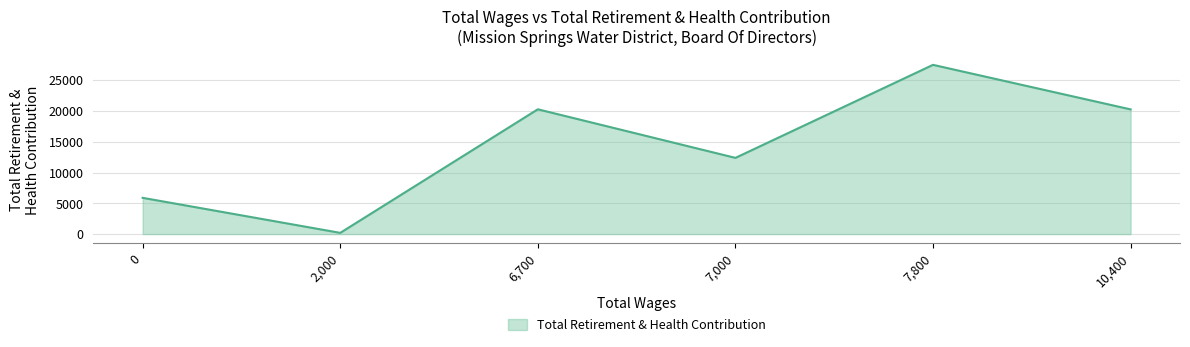

At which category does the data reach its first local peak?

6,700